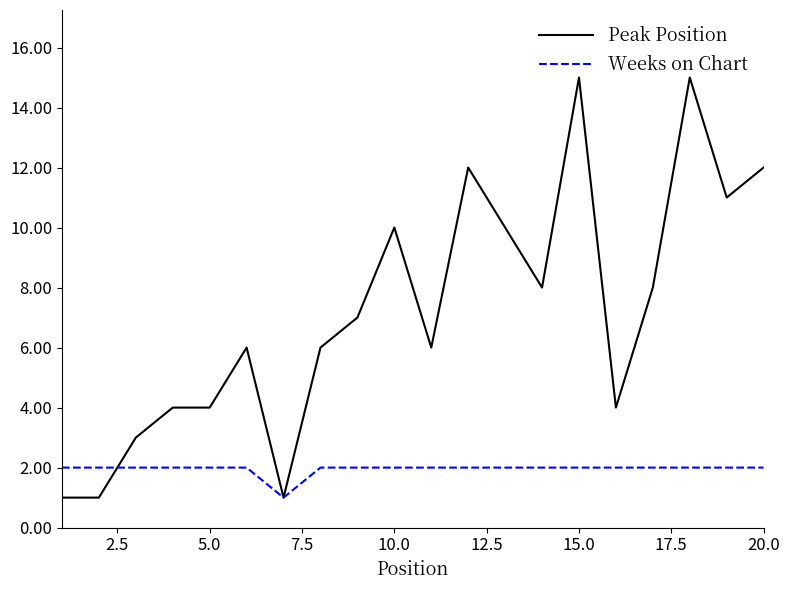

List the series in order of their peak value, lowest first.

Weeks on Chart, Peak Position